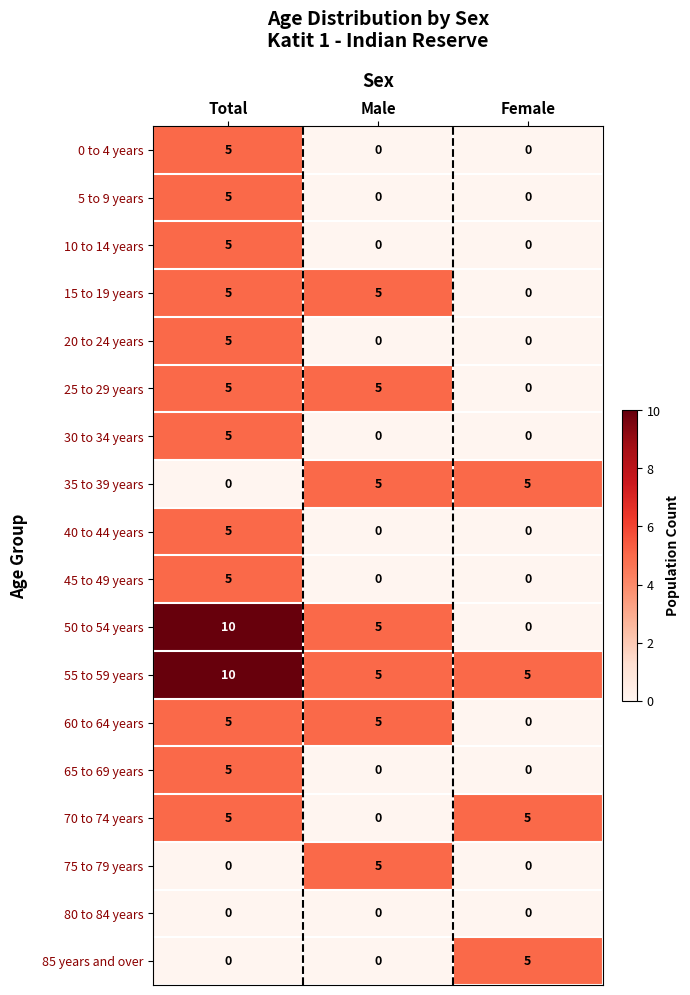

What is the greatest value displayed?

10